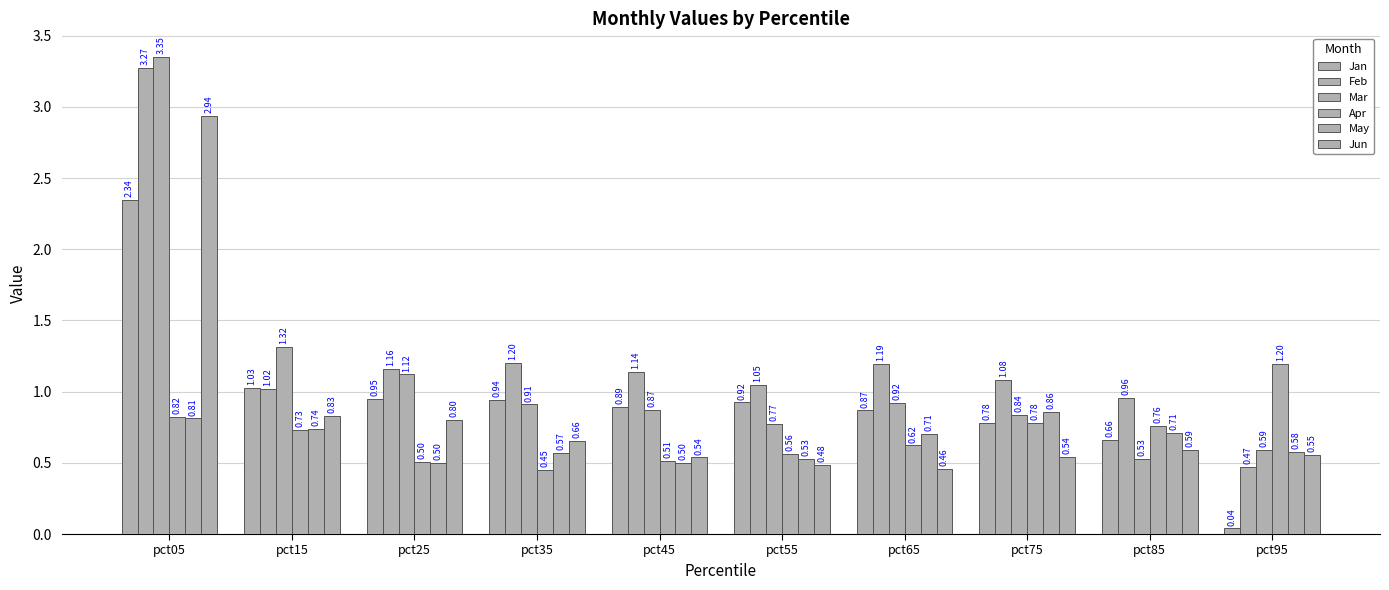

What value does the Jan series have at pct35?

0.9